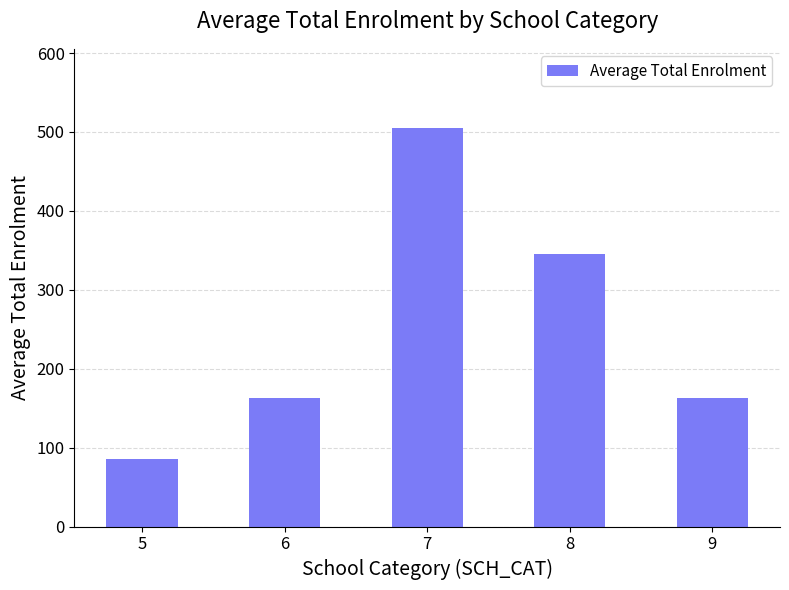

Between 8 and 5, which is larger?

8